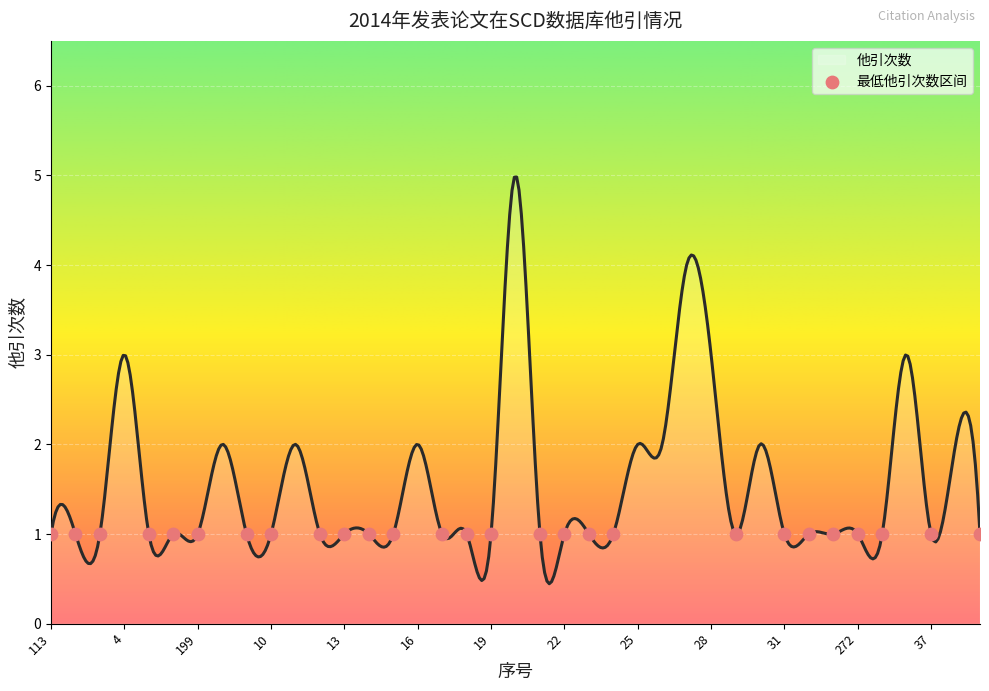

Which has a higher value, 33 or 37?

33